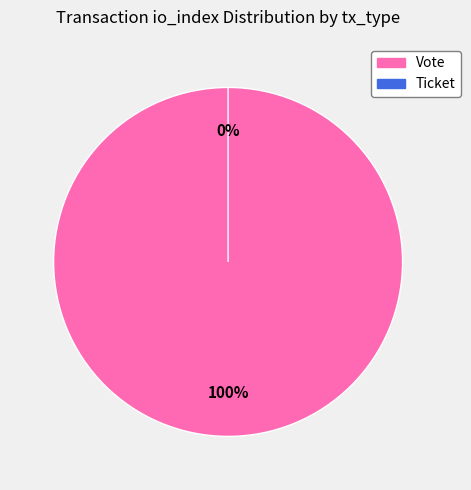

True or false: Vote accounts for 99% of the total.

False